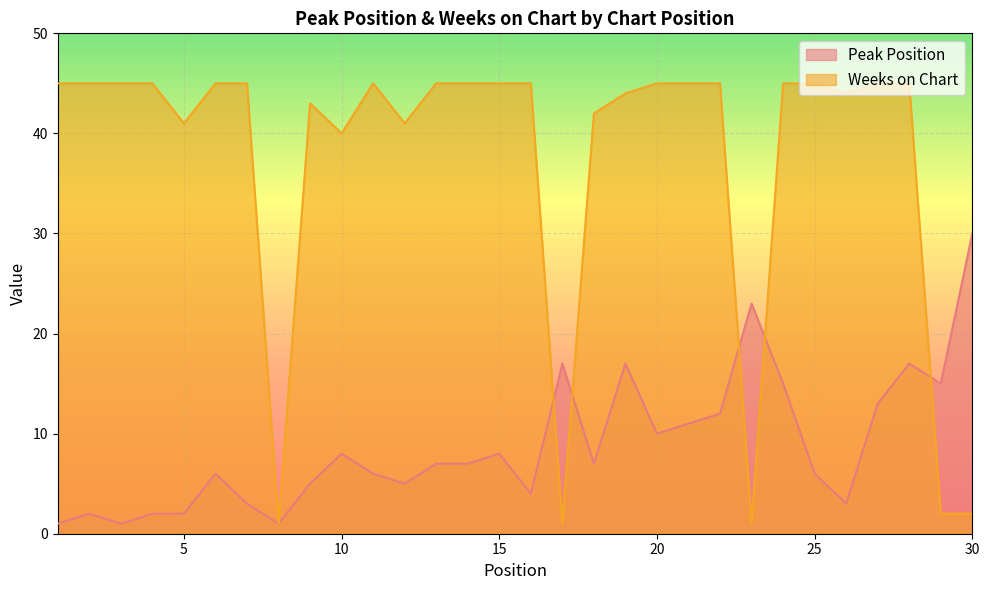

How many series are shown in this chart?

2